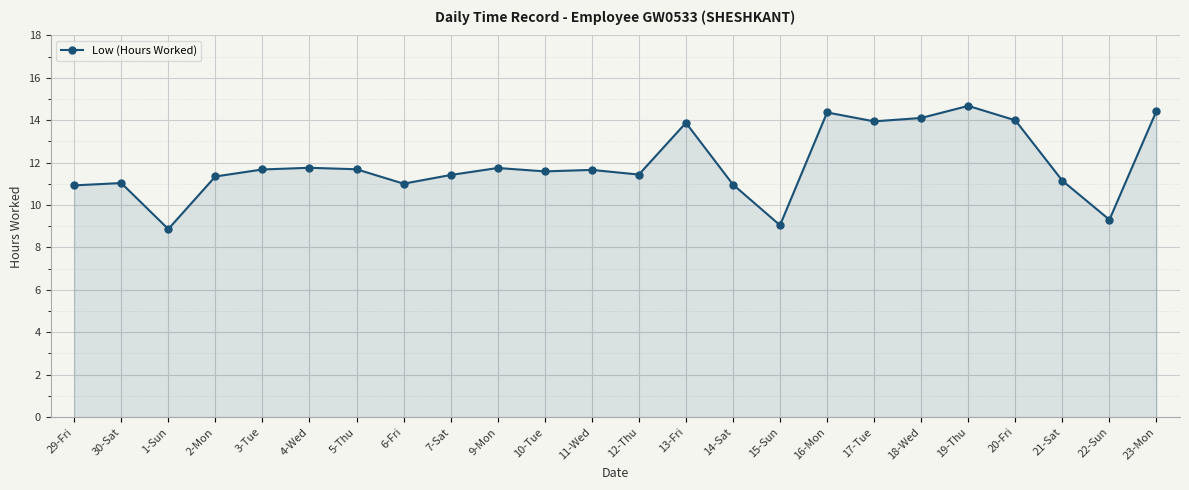

Approximately how many times larger is the value at 4-Wed compared to 23-Mon?

0.8